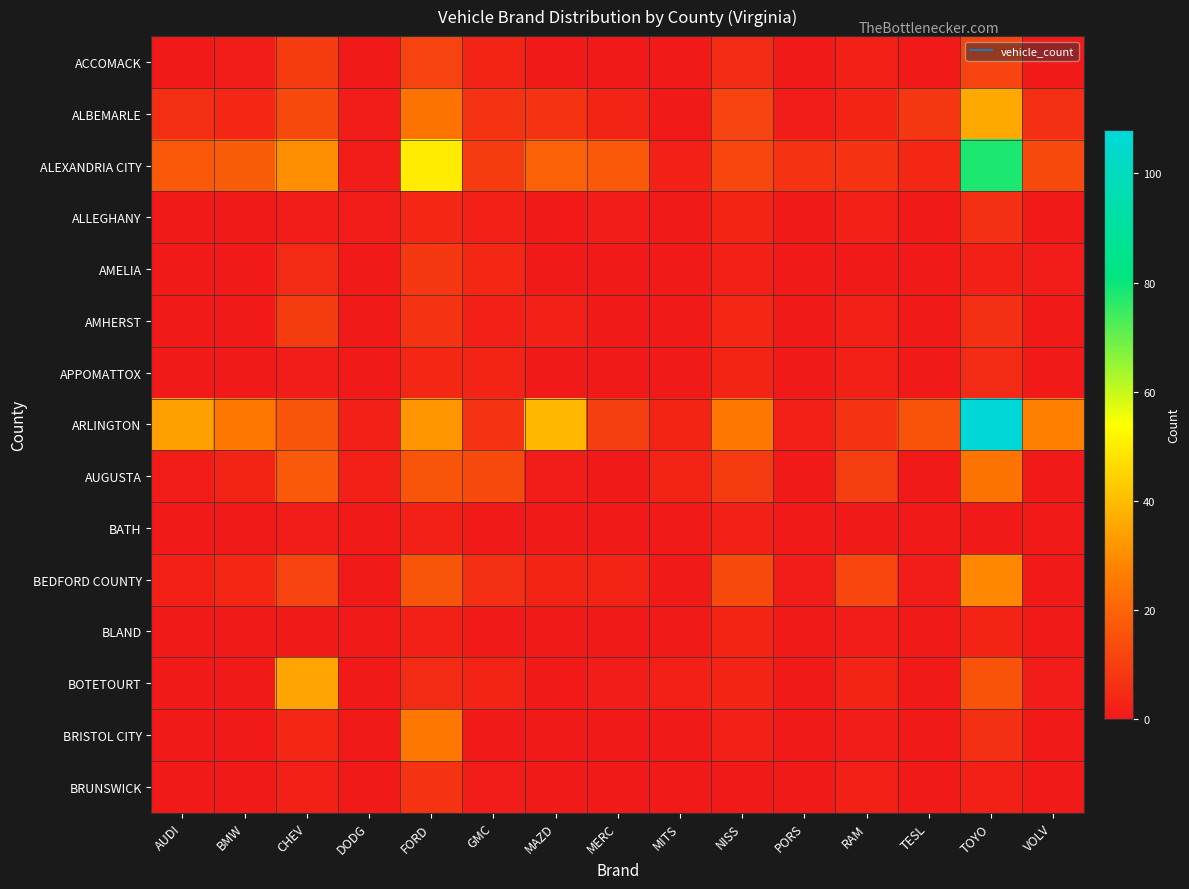

Reading right to left, transcribe all the data shown in this chart.

ACCOMACK: VOLV=0	TOYO=11	TESL=0	RAM=2	PORS=0	NISS=5	MITS=0	MERC=0	MAZD=0	GMC=3	FORD=11	DODG=0	CHEV=9	BMW=1	AUDI=0
ALBEMARLE: VOLV=6	TOYO=36	TESL=8	RAM=3	PORS=1	NISS=11	MITS=0	MERC=3	MAZD=7	GMC=7	FORD=24	DODG=1	CHEV=13	BMW=4	AUDI=6
ALEXANDRIA CITY: VOLV=13	TOYO=78	TESL=4	RAM=7	PORS=7	NISS=12	MITS=2	MERC=17	MAZD=19	GMC=9	FORD=50	DODG=1	CHEV=30	BMW=18	AUDI=17
ALLEGHANY: VOLV=0	TOYO=6	TESL=0	RAM=2	PORS=0	NISS=3	MITS=0	MERC=1	MAZD=0	GMC=2	FORD=4	DODG=1	CHEV=1	BMW=0	AUDI=0
AMELIA: VOLV=1	TOYO=2	TESL=0	RAM=0	PORS=0	NISS=2	MITS=0	MERC=0	MAZD=0	GMC=4	FORD=8	DODG=0	CHEV=5	BMW=0	AUDI=0
AMHERST: VOLV=0	TOYO=6	TESL=0	RAM=2	PORS=0	NISS=4	MITS=0	MERC=0	MAZD=2	GMC=2	FORD=7	DODG=0	CHEV=9	BMW=0	AUDI=0
APPOMATTOX: VOLV=0	TOYO=5	TESL=0	RAM=2	PORS=0	NISS=3	MITS=0	MERC=0	MAZD=0	GMC=3	FORD=4	DODG=0	CHEV=1	BMW=0	AUDI=0
ARLINGTON: VOLV=27	TOYO=108	TESL=15	RAM=7	PORS=2	NISS=25	MITS=3	MERC=10	MAZD=39	GMC=7	FORD=32	DODG=2	CHEV=16	BMW=25	AUDI=34
AUGUSTA: VOLV=0	TOYO=24	TESL=0	RAM=10	PORS=0	NISS=9	MITS=3	MERC=0	MAZD=1	GMC=13	FORD=16	DODG=2	CHEV=17	BMW=3	AUDI=1
BATH: VOLV=0	TOYO=0	TESL=0	RAM=0	PORS=0	NISS=2	MITS=0	MERC=0	MAZD=0	GMC=0	FORD=2	DODG=0	CHEV=1	BMW=0	AUDI=0
BEDFORD COUNTY: VOLV=0	TOYO=29	TESL=1	RAM=12	PORS=1	NISS=13	MITS=0	MERC=3	MAZD=3	GMC=6	FORD=16	DODG=0	CHEV=11	BMW=4	AUDI=2
BLAND: VOLV=0	TOYO=3	TESL=0	RAM=1	PORS=0	NISS=3	MITS=0	MERC=0	MAZD=0	GMC=0	FORD=2	DODG=0	CHEV=0	BMW=0	AUDI=0
BOTETOURT: VOLV=1	TOYO=15	TESL=0	RAM=3	PORS=0	NISS=3	MITS=2	MERC=1	MAZD=0	GMC=3	FORD=5	DODG=0	CHEV=35	BMW=0	AUDI=0
BRISTOL CITY: VOLV=0	TOYO=6	TESL=0	RAM=1	PORS=0	NISS=2	MITS=0	MERC=0	MAZD=0	GMC=0	FORD=25	DODG=0	CHEV=4	BMW=0	AUDI=0
BRUNSWICK: VOLV=0	TOYO=2	TESL=0	RAM=2	PORS=0	NISS=0	MITS=0	MERC=0	MAZD=0	GMC=1	FORD=7	DODG=0	CHEV=2	BMW=0	AUDI=0